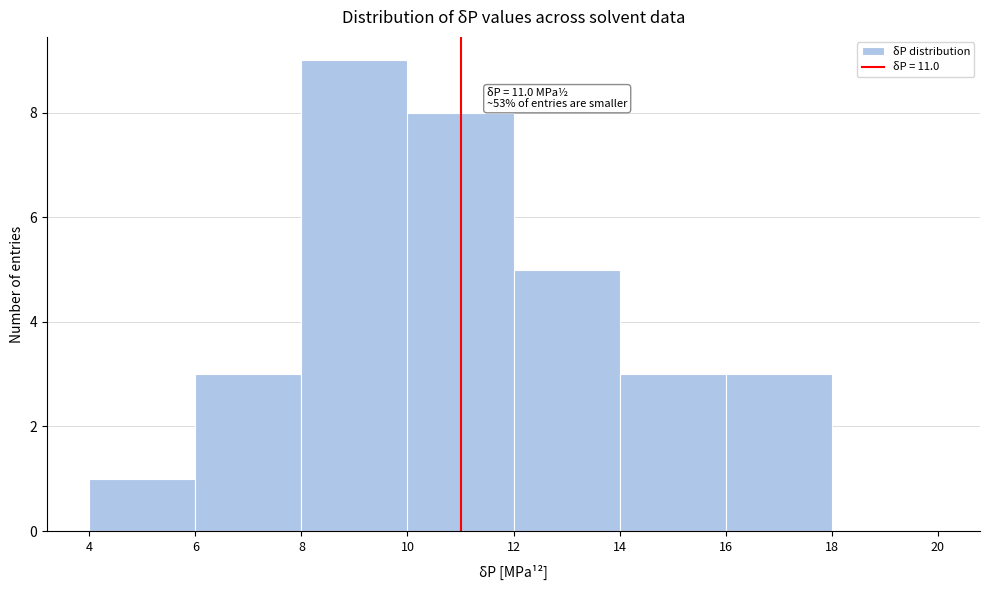

Over which range of the x-axis is the bar tallest?

8 to 10